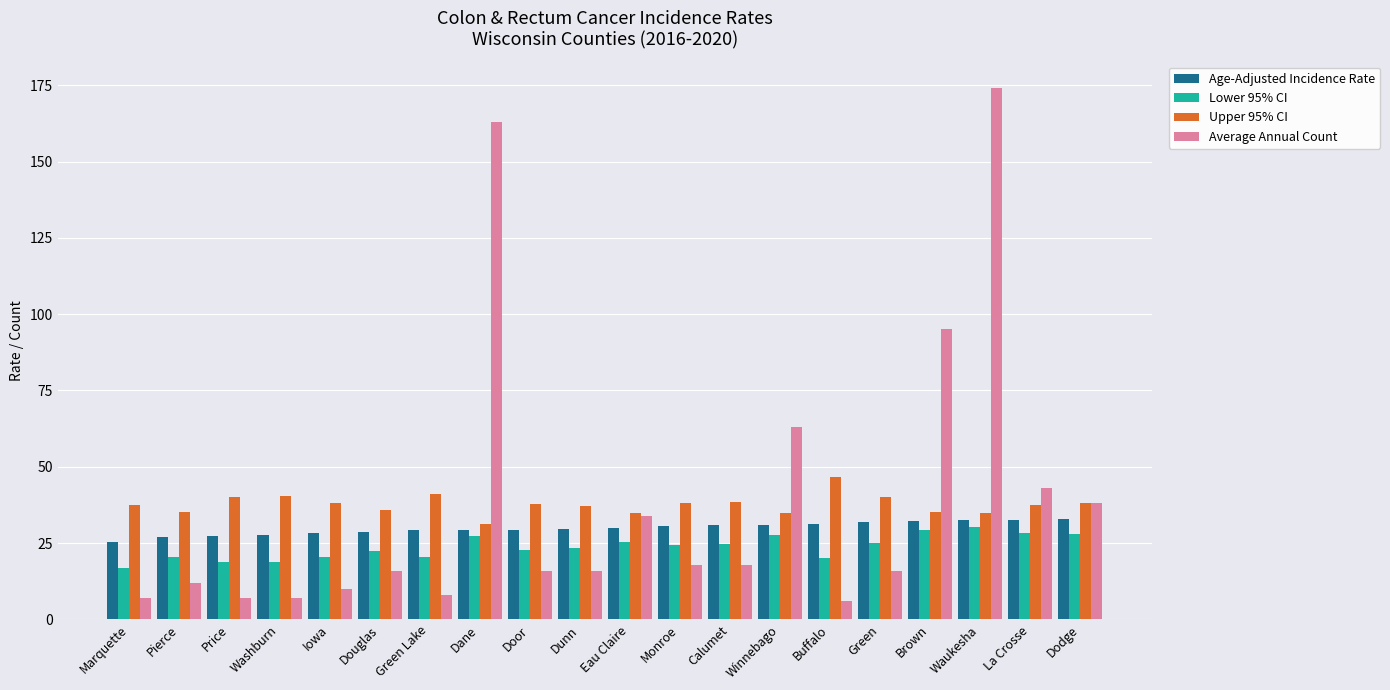

At which category does the chart reach its peak across all series?

Waukesha